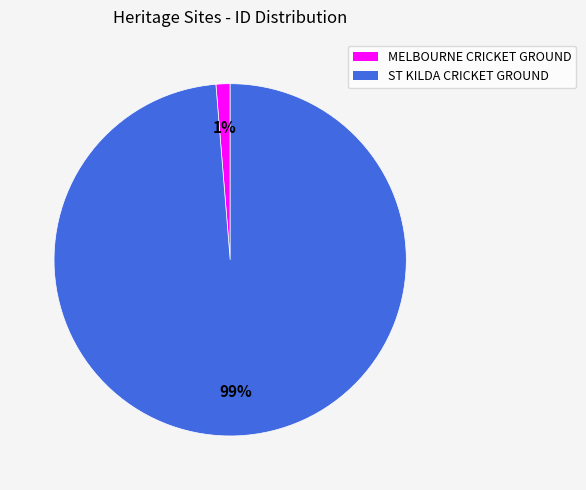

Is the sum of ST KILDA CRICKET GROUND and MELBOURNE CRICKET GROUND greater than half?

Yes